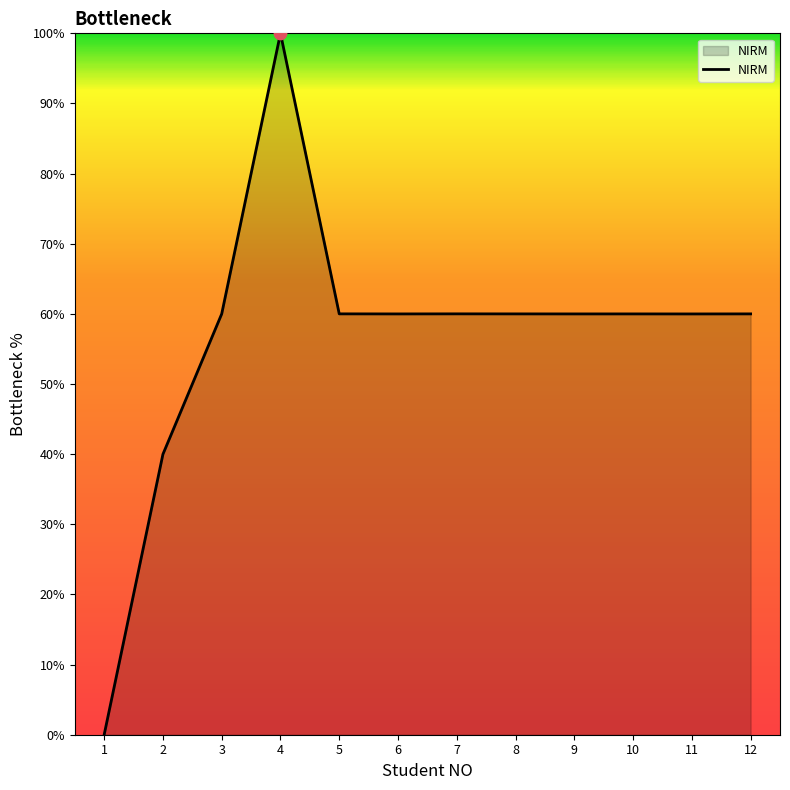

Which has a higher value, 5 or 2?

5